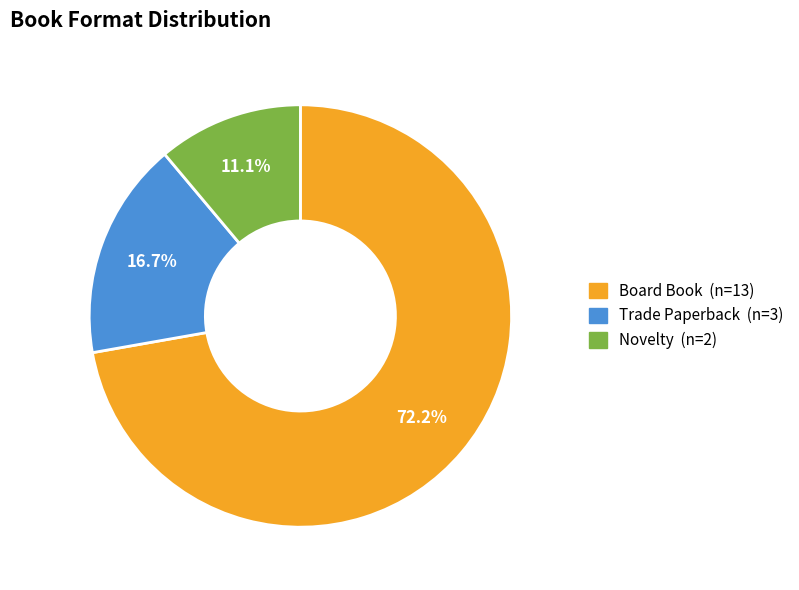

The Board Book slice represents 72% of the pie. True or false?

True